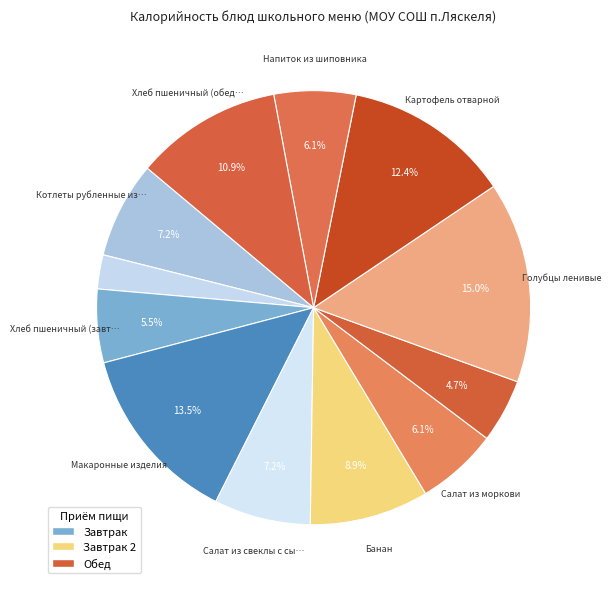

What is the smallest slice in the pie chart?

Чай с лимоном